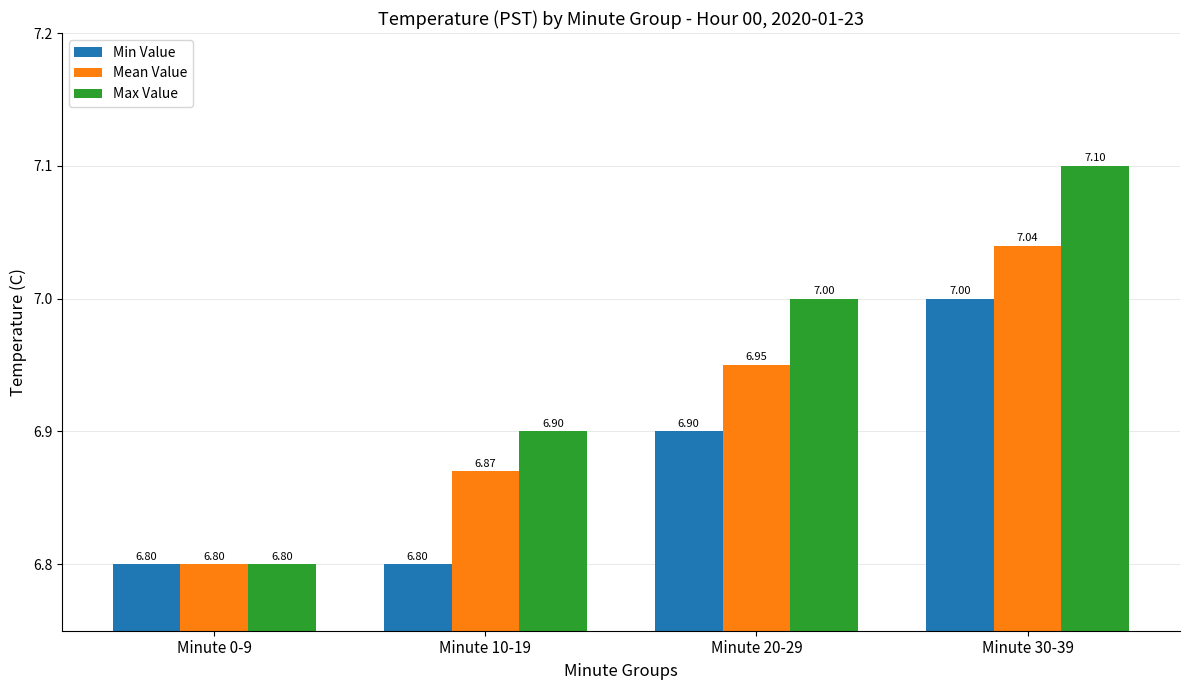

How many categories are shown in the chart?

4